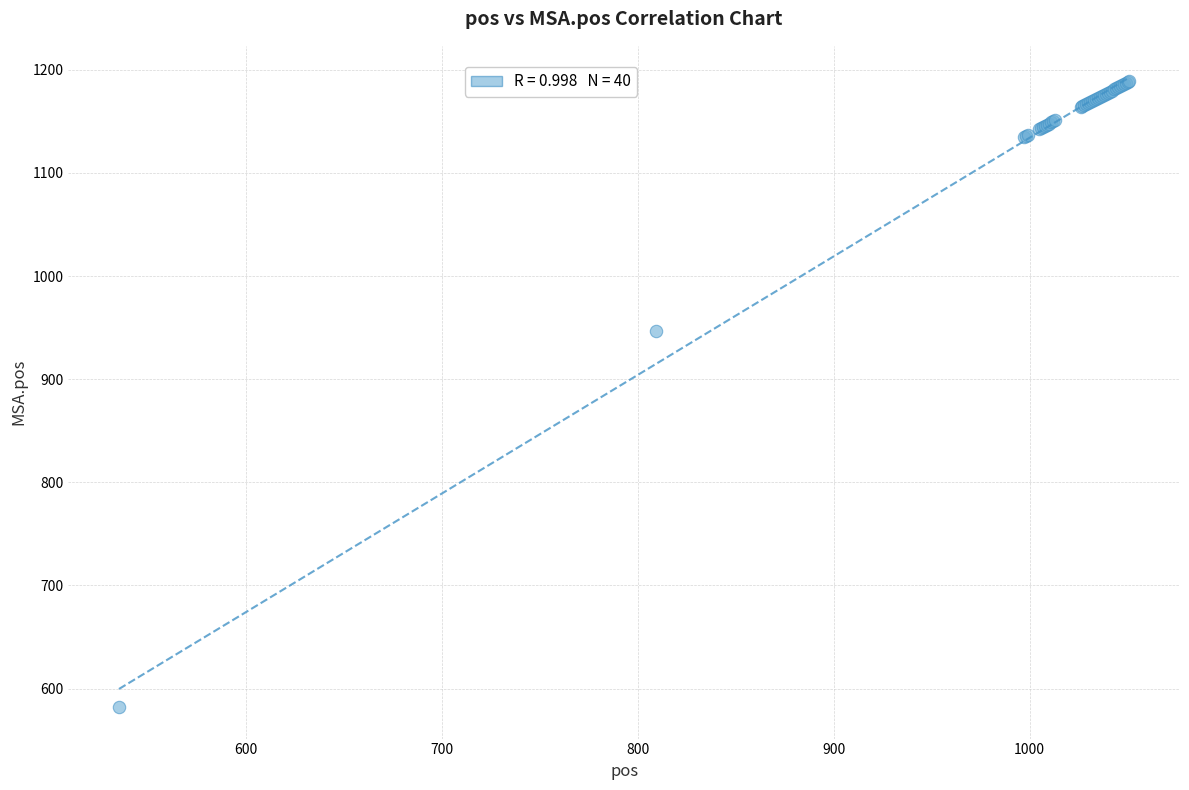

What Y value in the scatter plot is closest to 885?

947